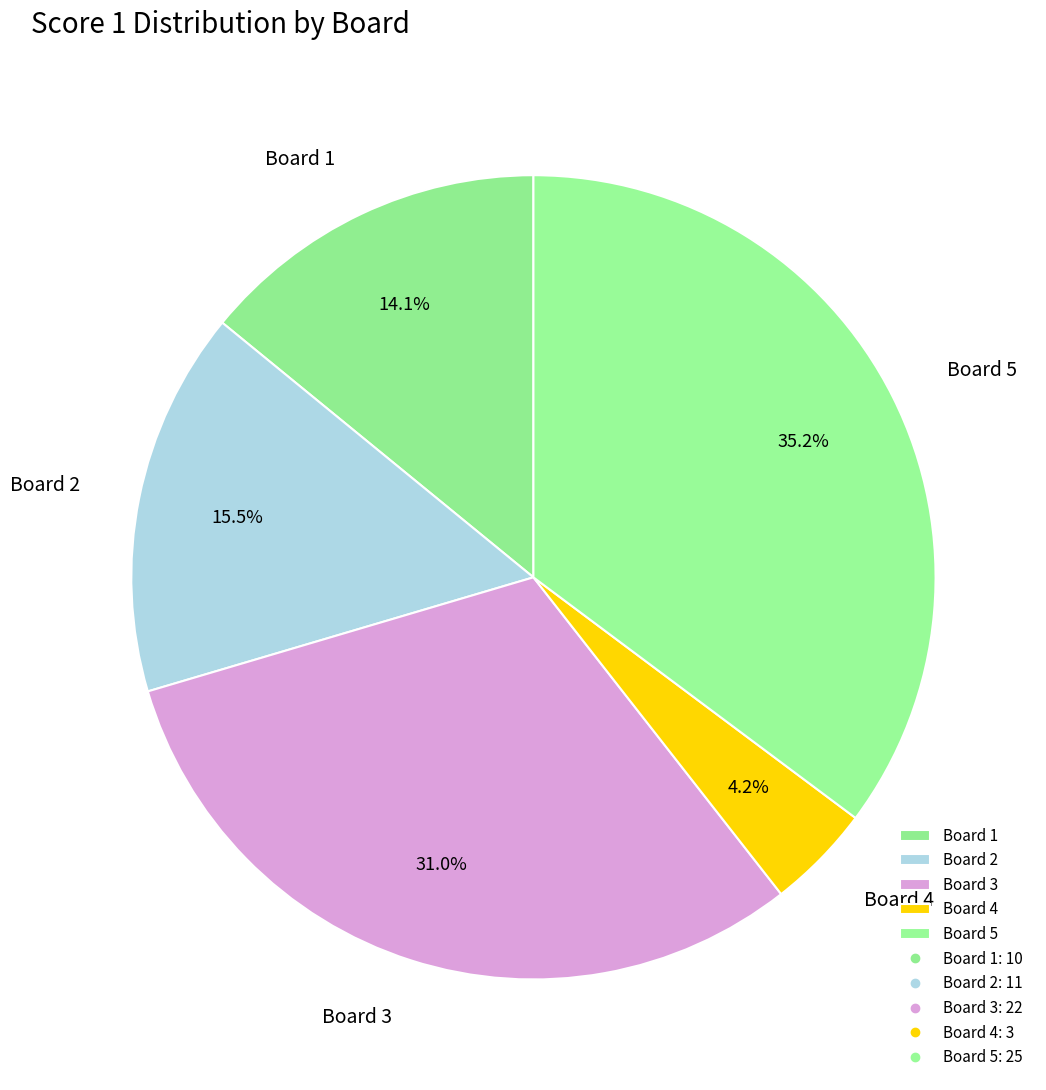

What is the smallest slice in the pie chart?

Board 4